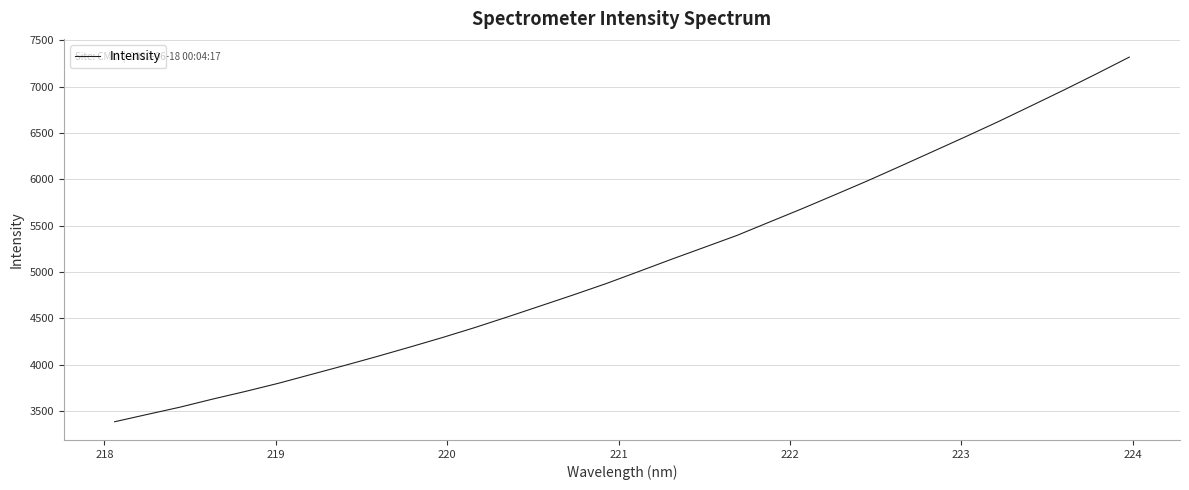

What is the difference between the maximum and minimum values?

3936.5